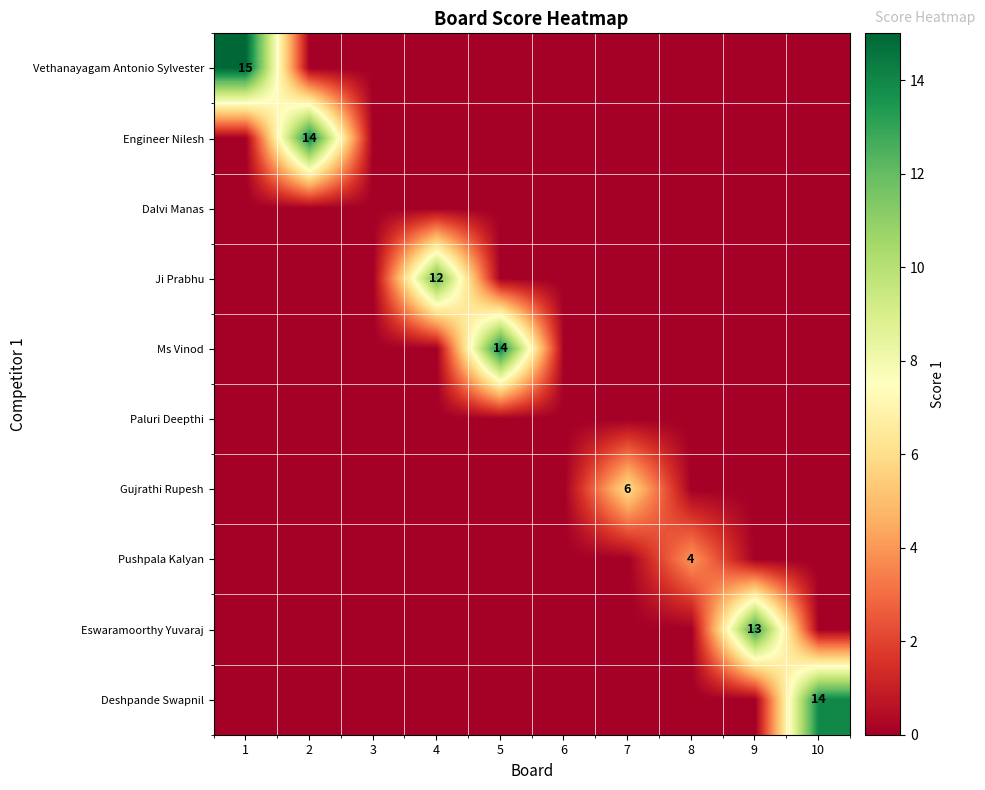

Rank the categories by Deshpande Swapnil value from lowest to highest.

1, 2, 3, 4, 5, 6, 7, 8, 9, 10